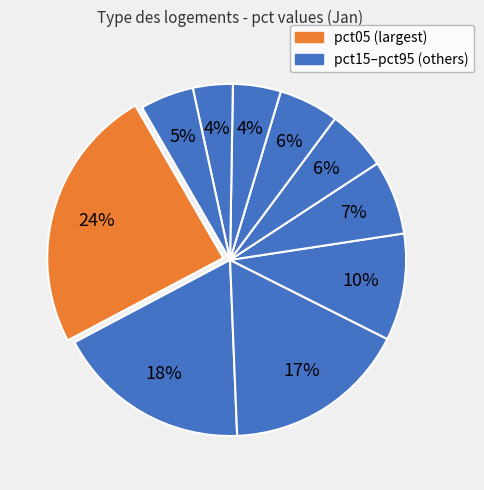

How many segments does this pie chart have?

10